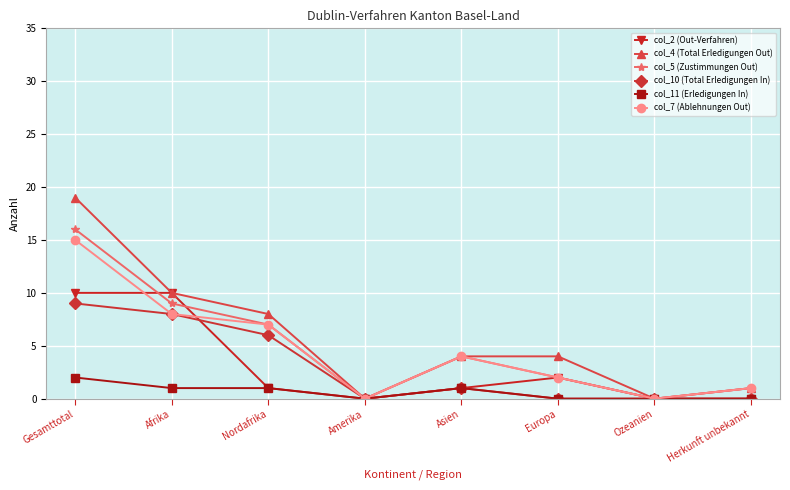

True or false: col_4 (Total Erledigungen Out) has more than 2 points higher than both neighbors.

False